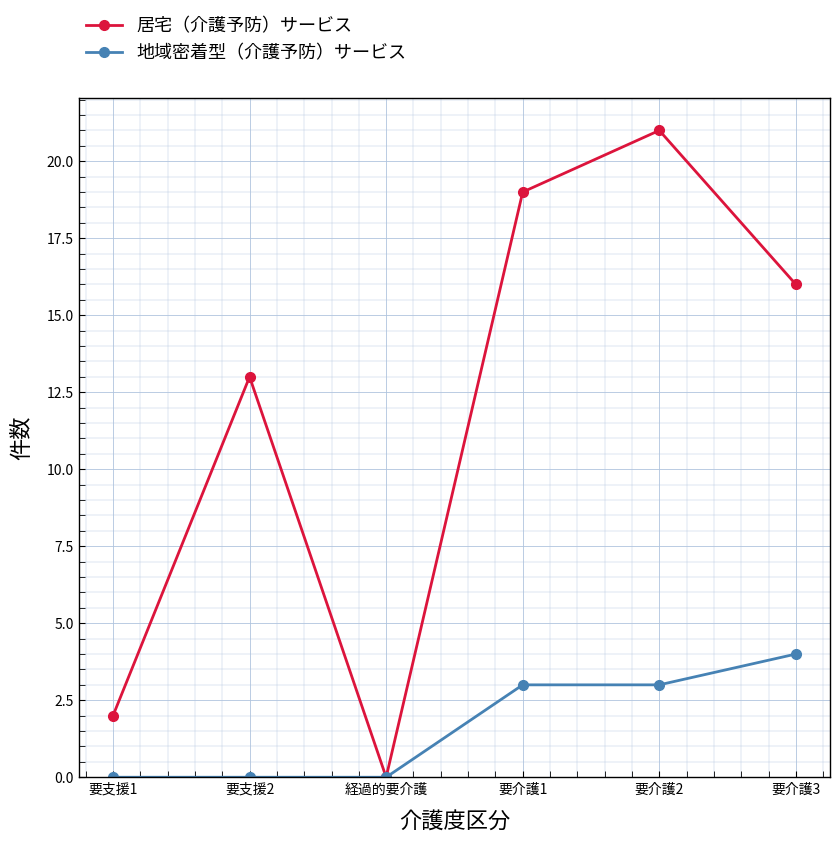

Which series changed the most between 要支援1 and 要介護3?

居宅（介護予防）サービス